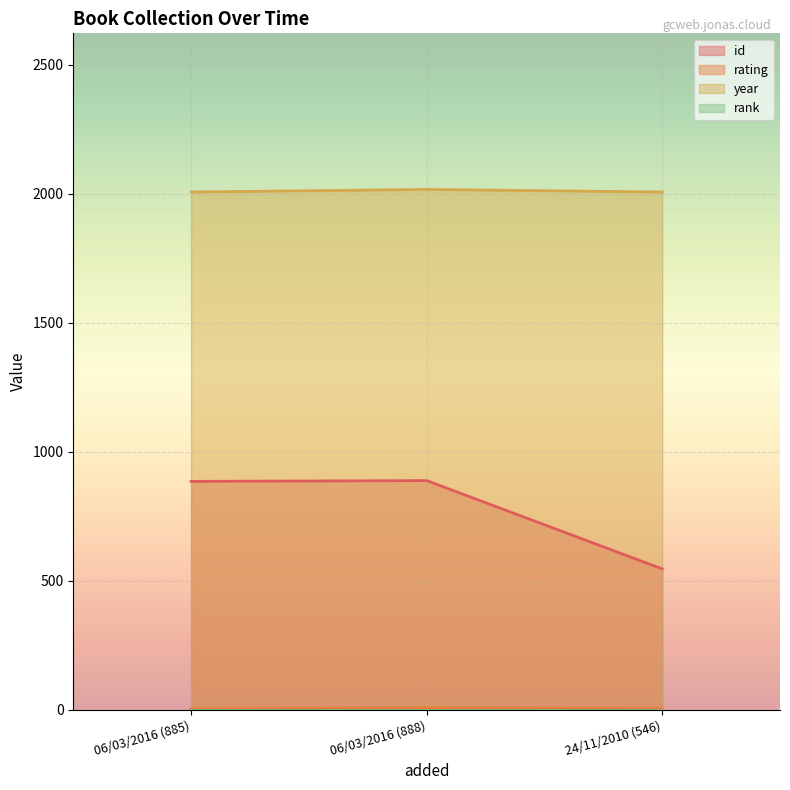

Count the number of categories in the chart.

3